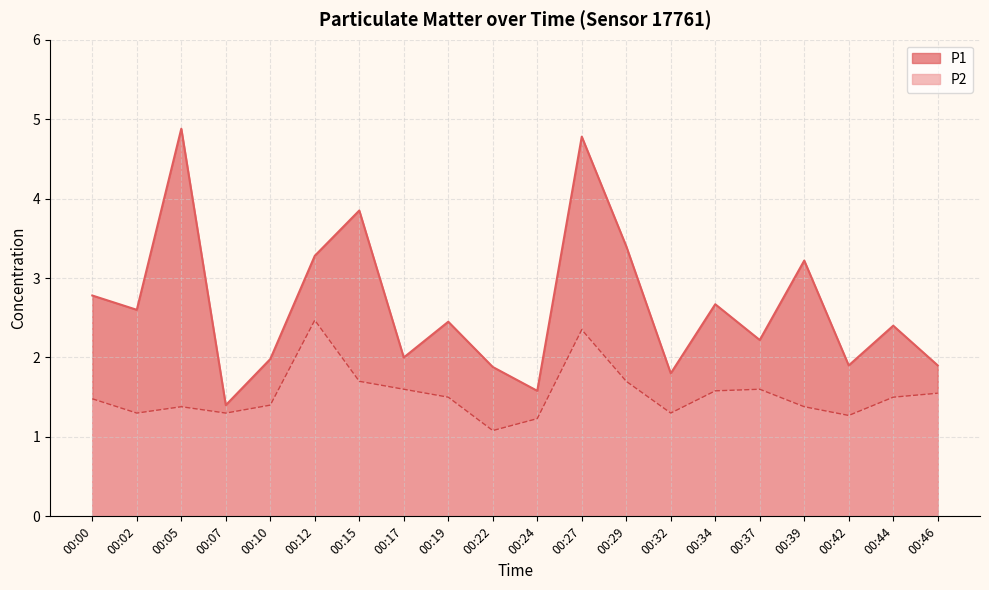

The P2 series shows 1.6 at 00:34. True or false?

True